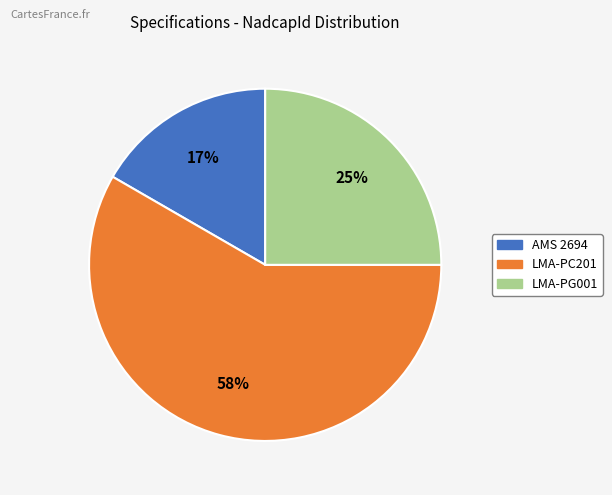

How many slices are in this pie chart?

3